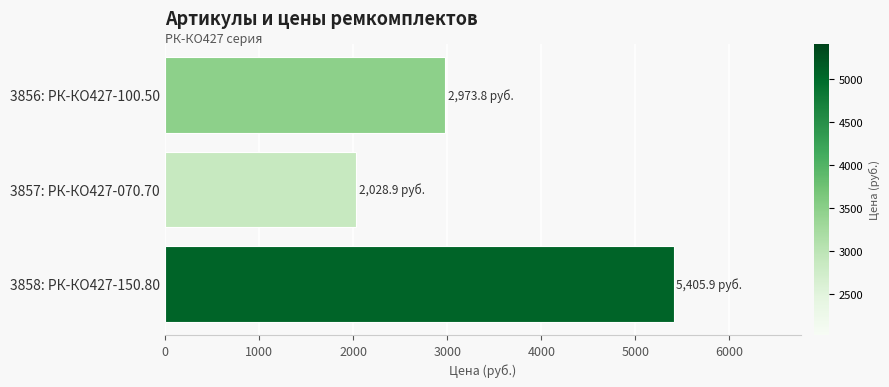

Reading top to bottom, list all the values displayed in this chart.

3856: РК-КО427-100.50=2973.8	3857: РК-КО427-070.70=2028.9	3858: РК-КО427-150.80=5405.9